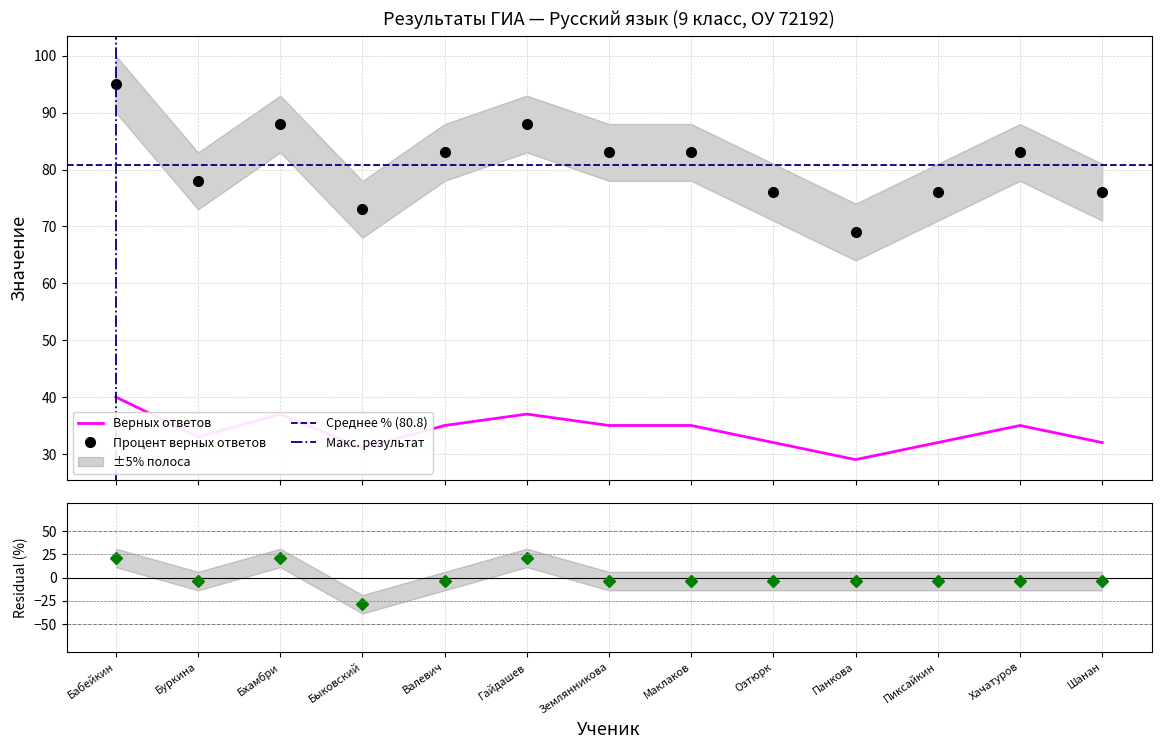

What is the maximum value for Верных ответов?

40